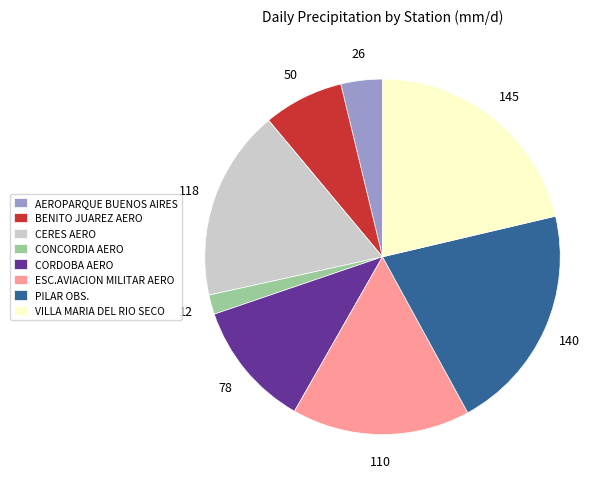

How many slices are in this pie chart?

8